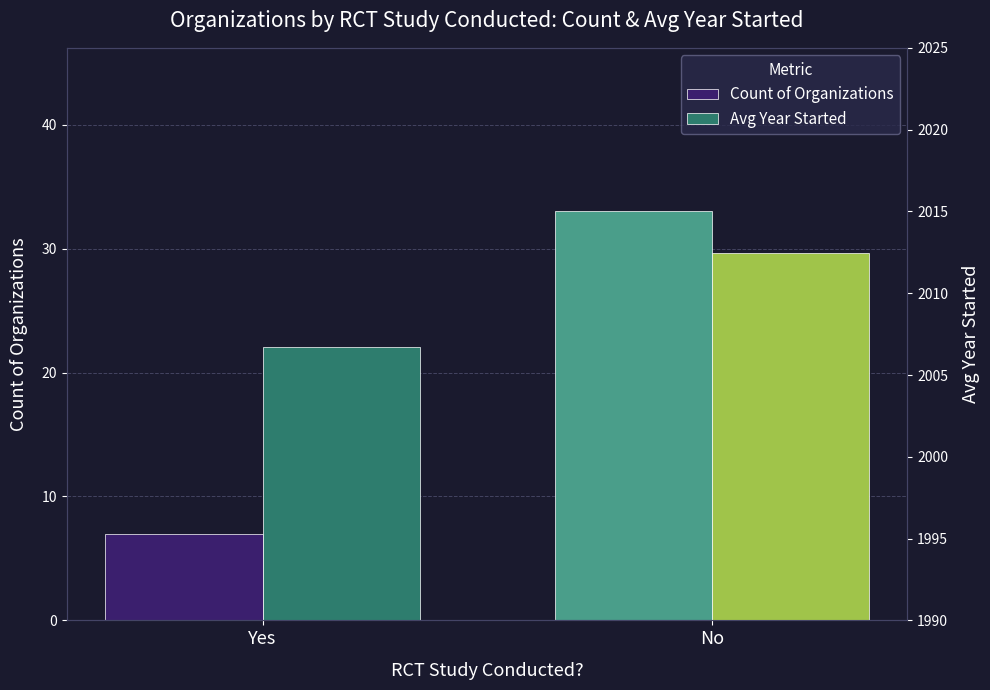

What is the approximate value of Avg Year Started at No?

2012.5